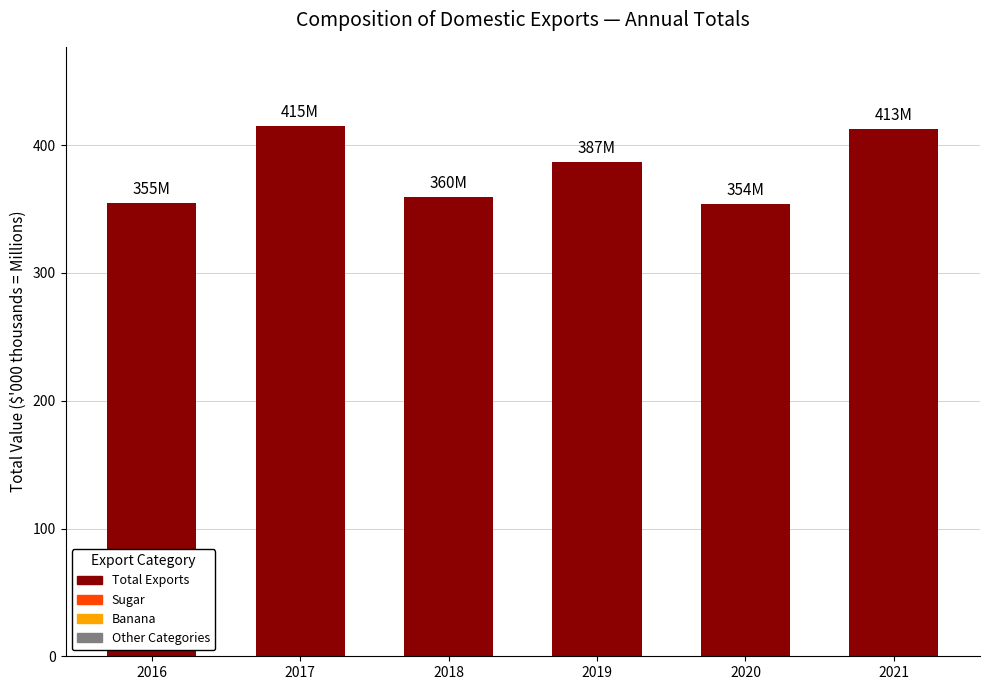

Is it true that the value at 2021 is 119.2?

False